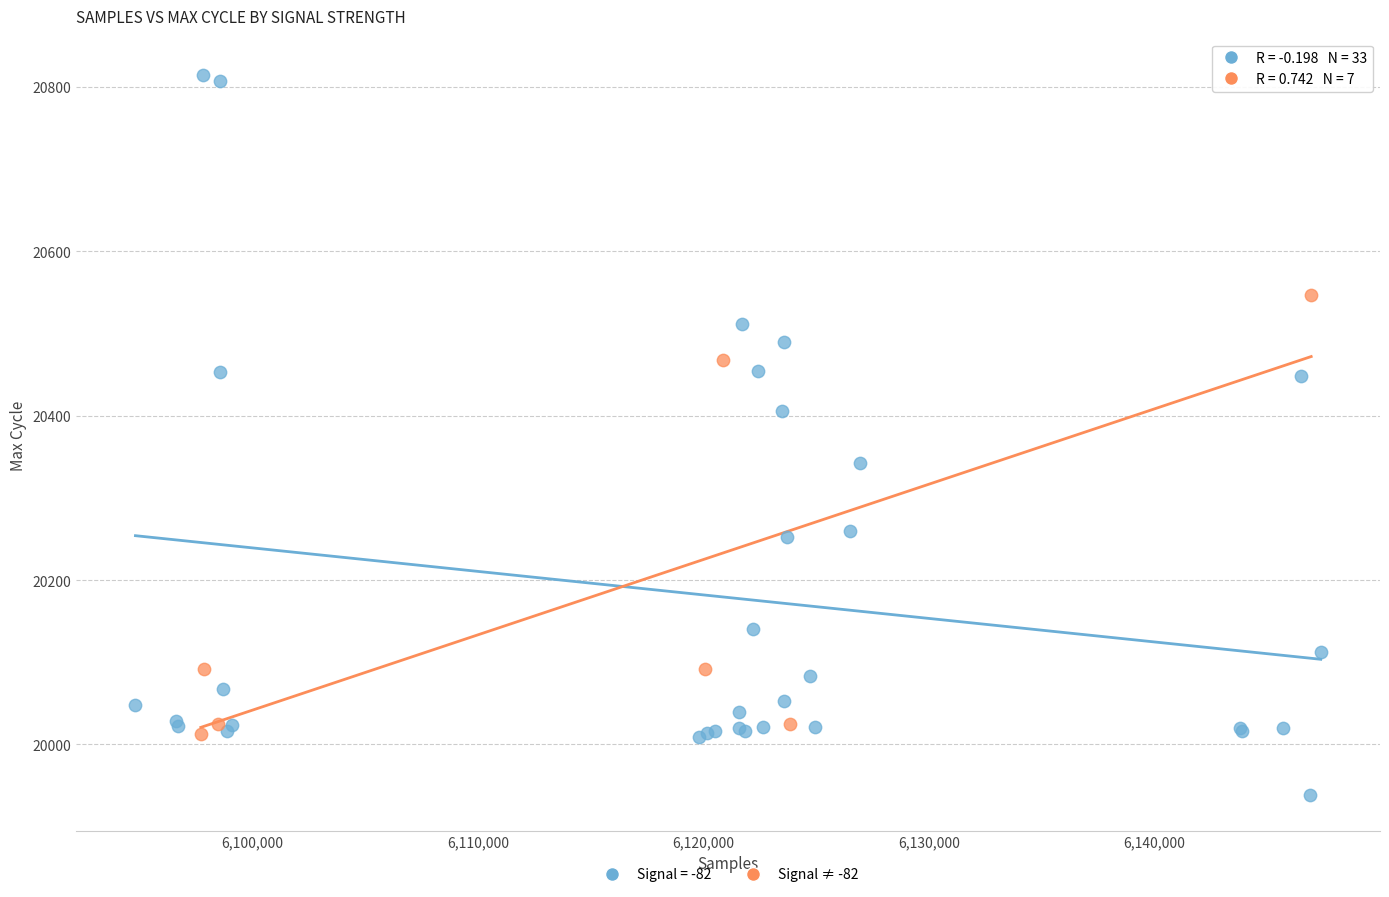

Which series contains the highest Y value?

Signal = -82